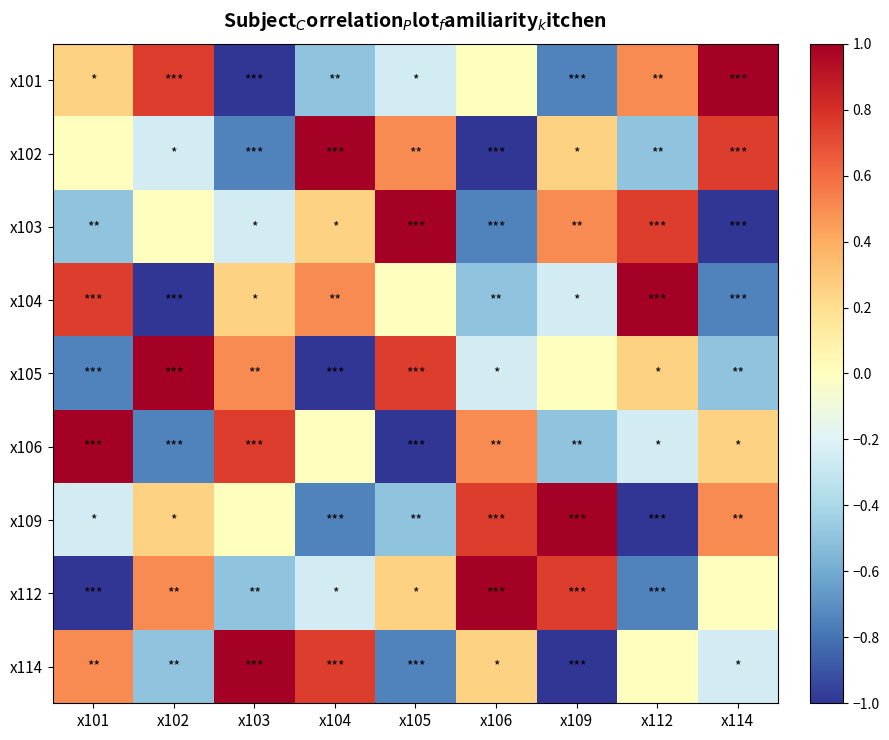

Reading right to left, list all the values displayed in this chart.

x101: x114=1.0	x112=0.5	x109=-0.8	x106=0.0	x105=-0.2	x104=-0.5	x103=-1.0	x102=0.8	x101=0.2
x102: x114=0.8	x112=-0.5	x109=0.2	x106=-1.0	x105=0.5	x104=1.0	x103=-0.8	x102=-0.2	x101=0.0
x103: x114=-1.0	x112=0.8	x109=0.5	x106=-0.8	x105=1.0	x104=0.2	x103=-0.2	x102=0.0	x101=-0.5
x104: x114=-0.8	x112=1.0	x109=-0.2	x106=-0.5	x105=0.0	x104=0.5	x103=0.2	x102=-1.0	x101=0.8
x105: x114=-0.5	x112=0.2	x109=0.0	x106=-0.2	x105=0.8	x104=-1.0	x103=0.5	x102=1.0	x101=-0.8
x106: x114=0.2	x112=-0.2	x109=-0.5	x106=0.5	x105=-1.0	x104=0.0	x103=0.8	x102=-0.8	x101=1.0
x109: x114=0.5	x112=-1.0	x109=1.0	x106=0.8	x105=-0.5	x104=-0.8	x103=0.0	x102=0.2	x101=-0.2
x112: x114=0.0	x112=-0.8	x109=0.8	x106=1.0	x105=0.2	x104=-0.2	x103=-0.5	x102=0.5	x101=-1.0
x114: x114=-0.2	x112=0.0	x109=-1.0	x106=0.2	x105=-0.8	x104=0.8	x103=1.0	x102=-0.5	x101=0.5